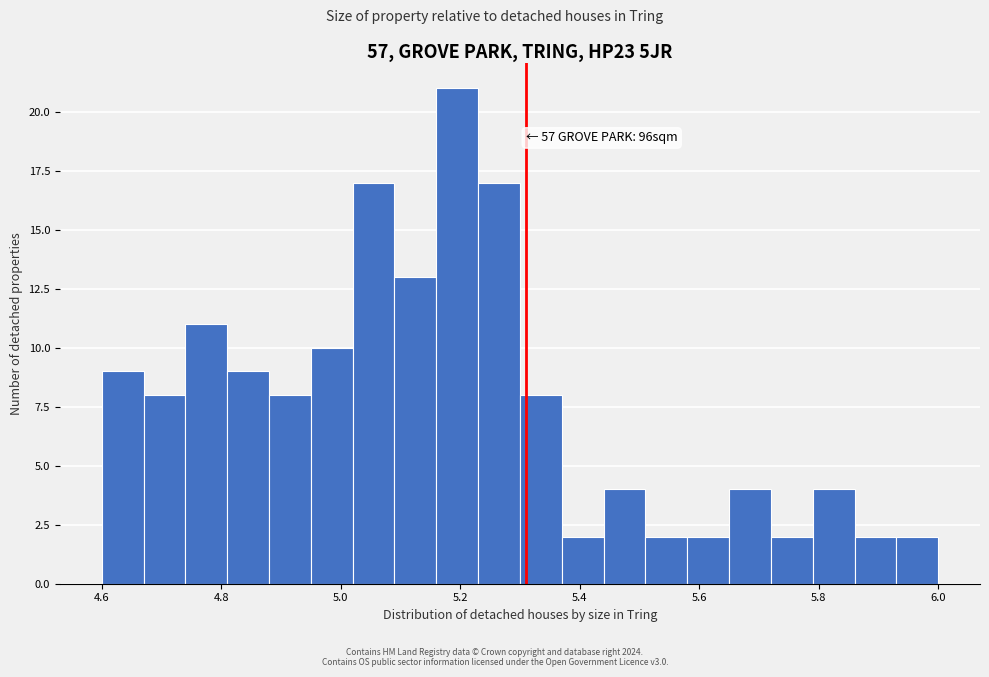

Read against the x-axis, roughly where is the centre of the tallest bar?

5.20